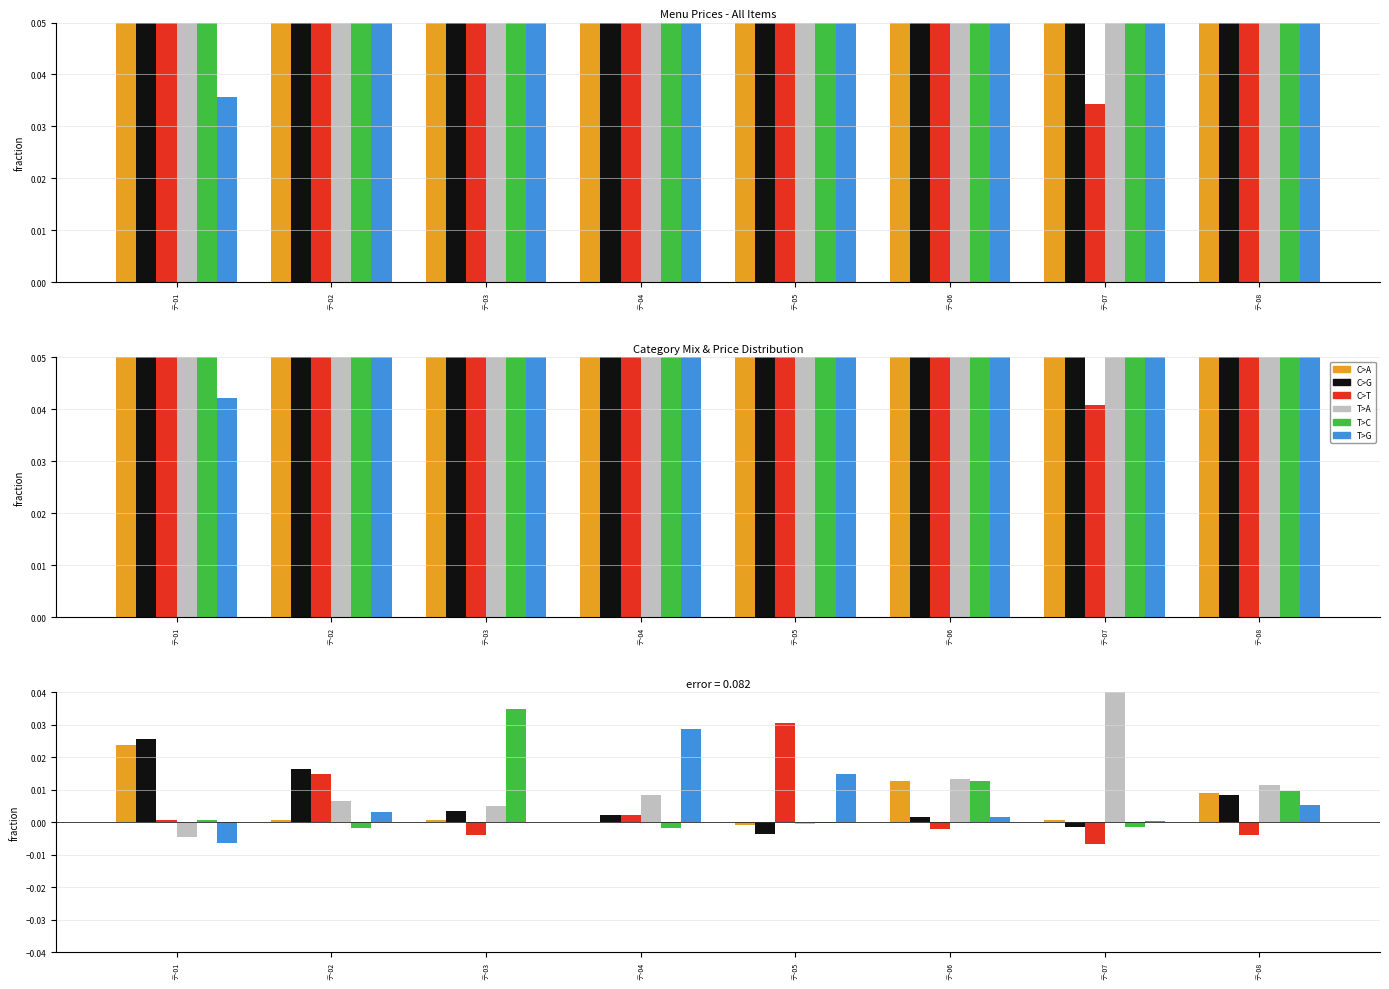

Is it true that C>T equals -0.0 at テ-03?

False